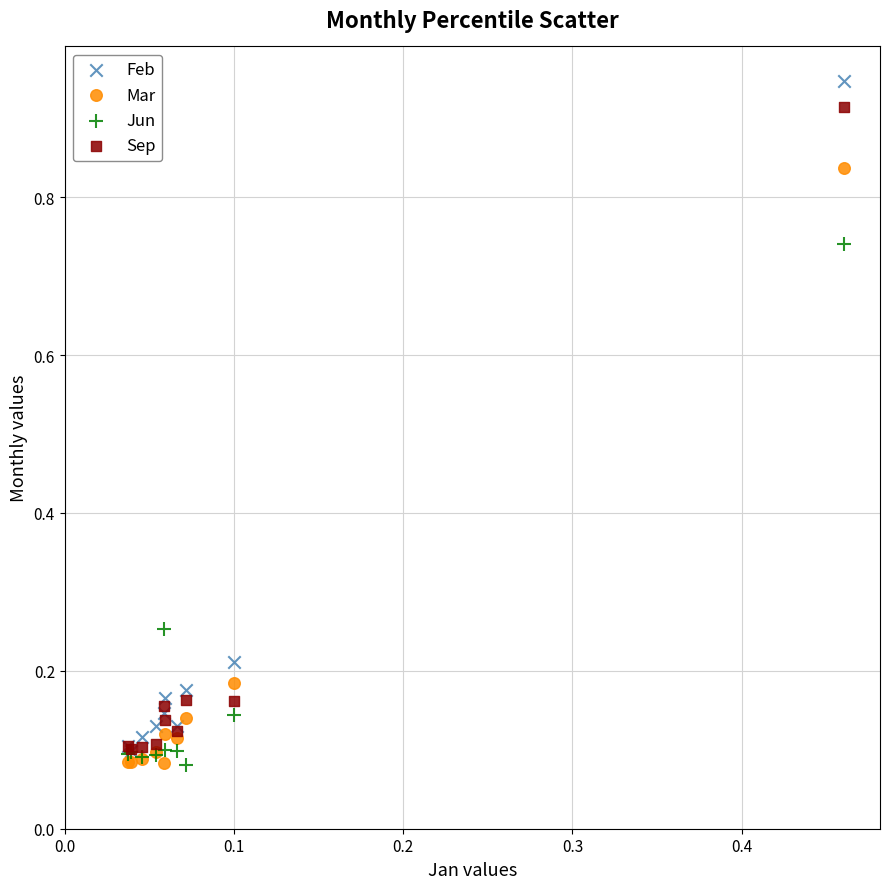

What are all the series names shown in the legend?

Feb, Mar, Jun, Sep